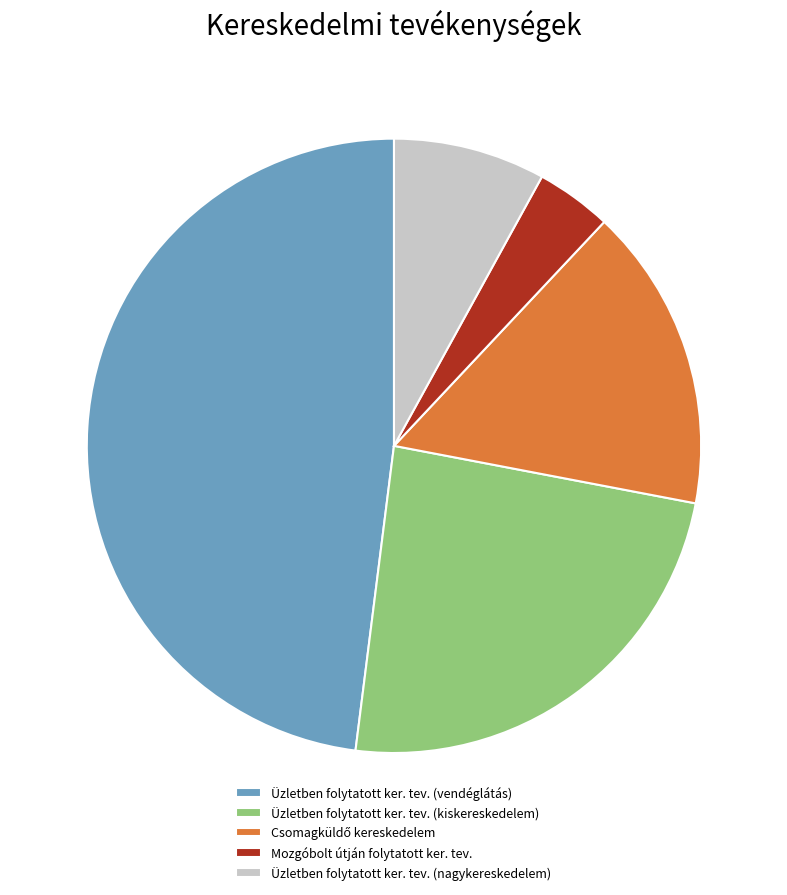

The Üzletben folytatott ker. tev. (kiskereskedelem) slice represents 10% of the pie. True or false?

False